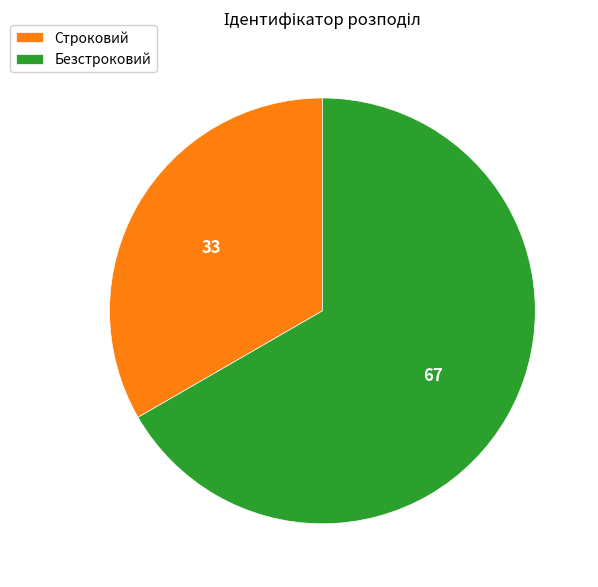

Do Безстроковий and Строковий together represent more than half of the pie?

Yes